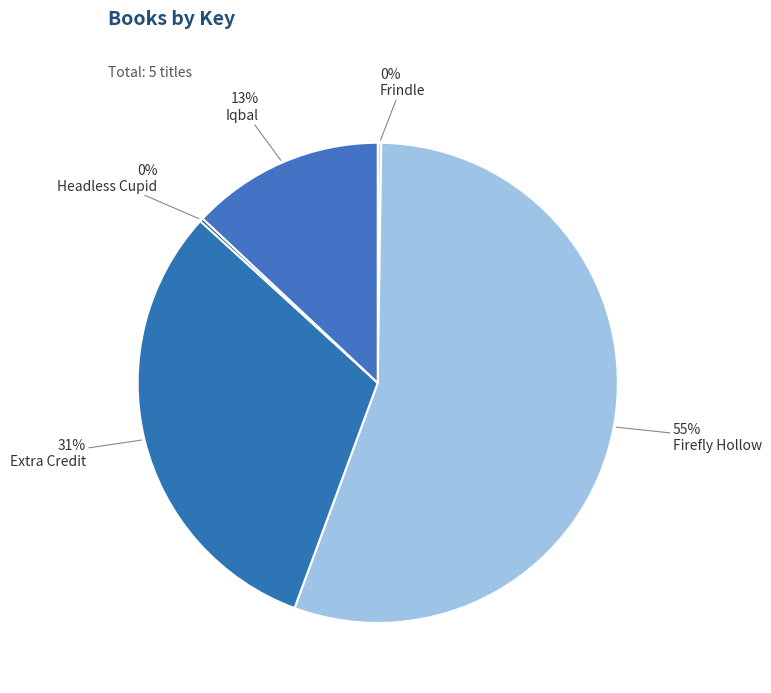

Which slice is the smallest?

Headless Cupid